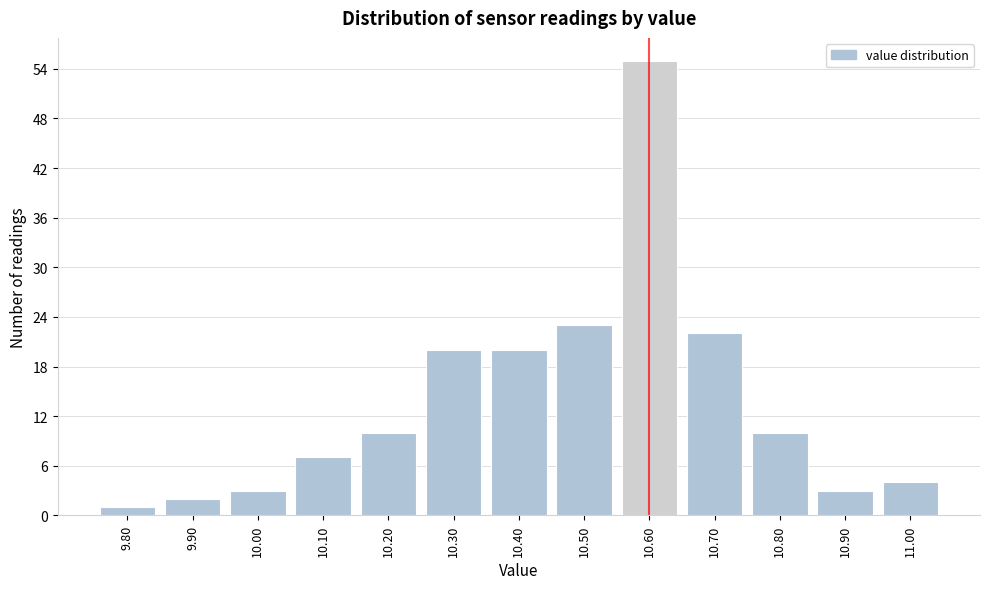

Reading left to right, transcribe this chart: for each bar, give the range it covers on the x-axis and its height. The values are not printed on the chart, so give them approximately, as read against the axis.

9.75 to 9.85: 1
9.85 to 9.95: 2
9.95 to 10.05: 3
10.05 to 10.15: 7
10.15 to 10.25: 10
10.25 to 10.35: 20
10.35 to 10.45: 20
10.45 to 10.55: 23
10.55 to 10.65: 55
10.65 to 10.75: 22
10.75 to 10.85: 10
10.85 to 10.95: 3
10.95 to 11.05: 4